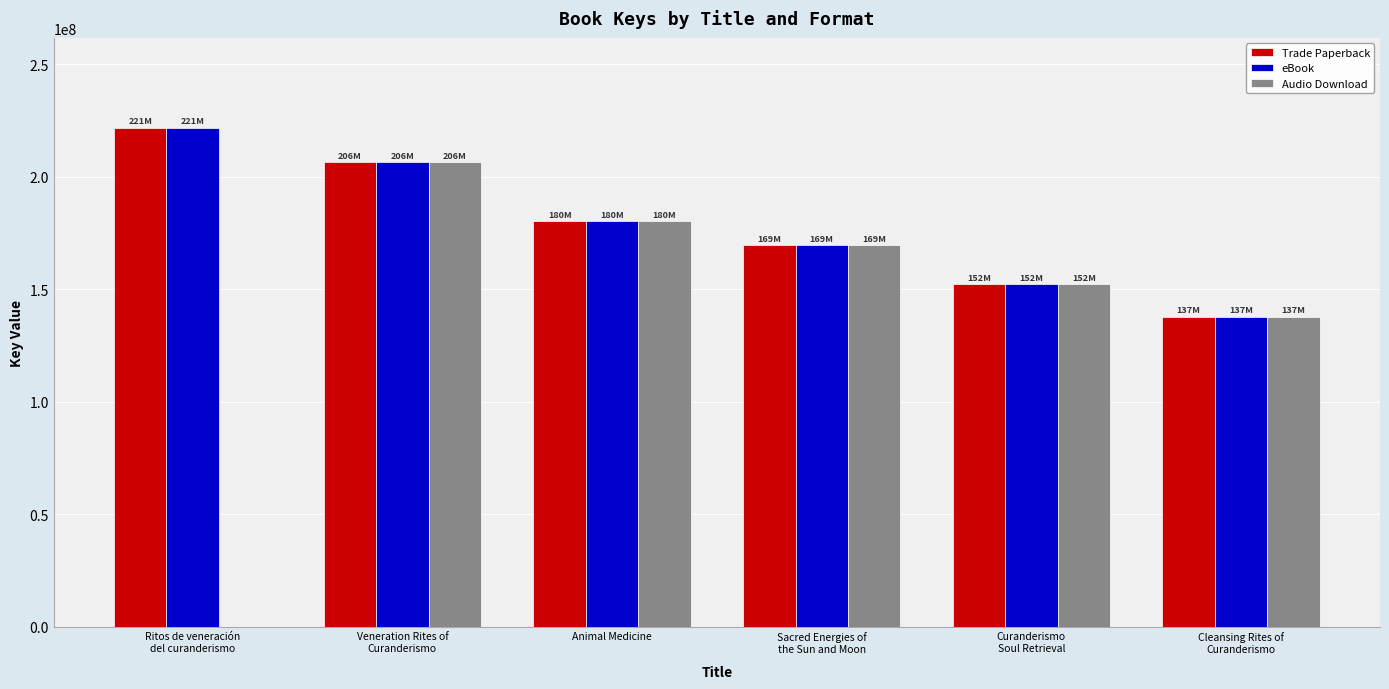

What is the sum of all eBook values?

1068728251